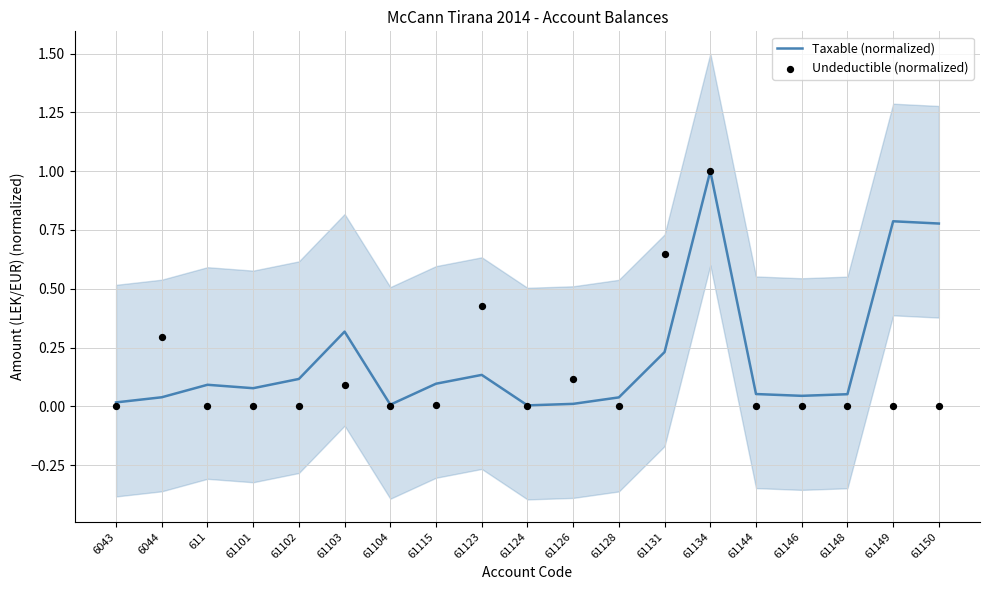

At which category is the sum across all series the highest?

61134